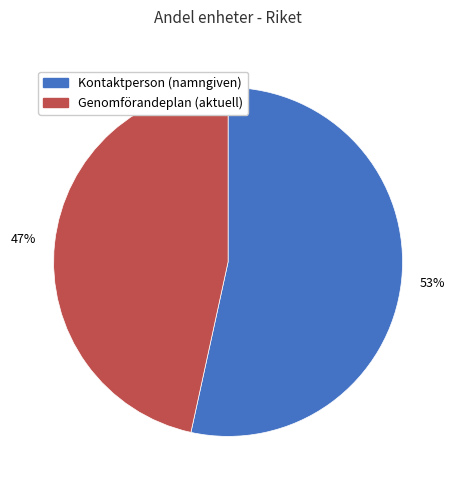

Is there a majority slice in this chart?

Yes